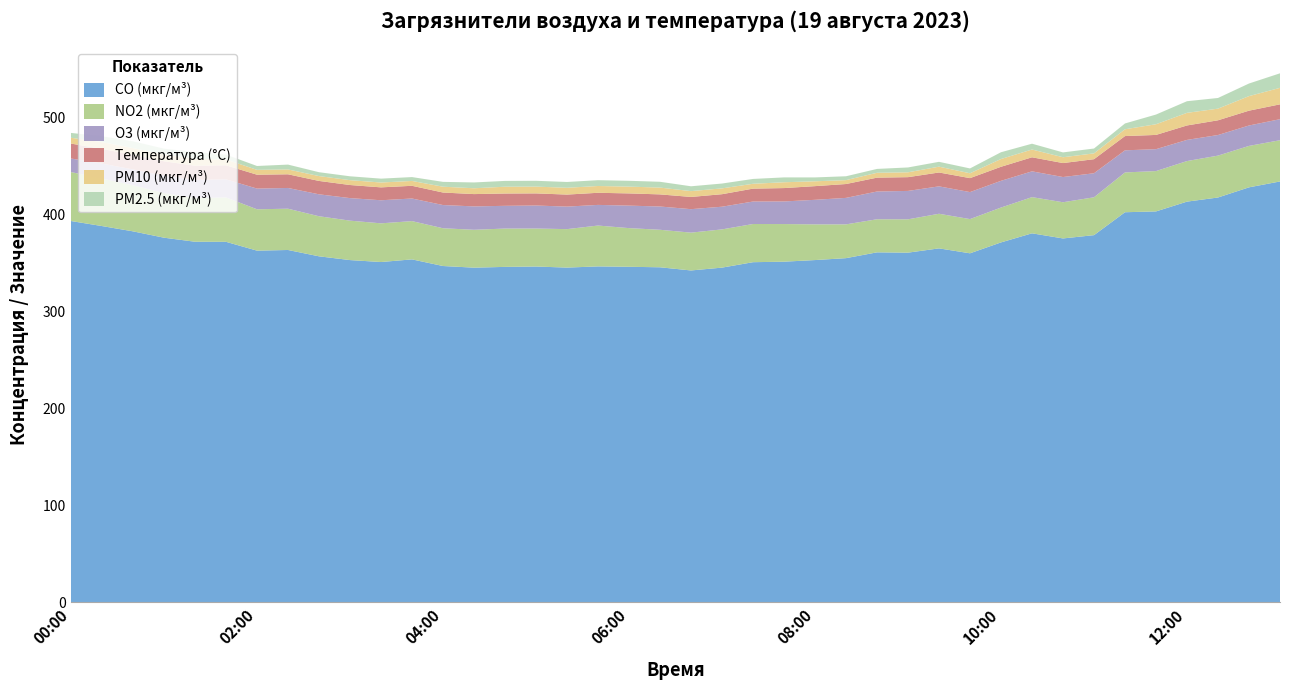

Reading left to right, transcribe all the data shown in this chart.

CO (мкг/м³): 393.0	387.8	382.3	375.8	371.6	371.5	362.4	363.1	356.6	352.7	350.7	353.4	346.6	344.9	345.7	346.1	345.0	346.2	345.8	345.3	342.0	344.9	350.5	351.1	352.7	354.7	360.7	360.4	364.8	359.7	370.9	380.3	375.0	378.4	402.0	402.9	413.0	417.2	427.7	433.8
NO2 (мкг/м³): 50.5	49.0	47.5	46.0	45.2	45.8	42.6	42.6	41.3	40.7	39.9	39.5	38.9	39.1	39.5	39.2	39.7	42.1	39.9	38.7	39.0	39.4	39.4	38.8	36.8	34.8	34.1	34.4	35.7	35.3	36.0	37.3	37.3	39.0	41.0	41.6	41.8	43.2	42.7	42.5
O3 (мкг/м³): 14.0	15.3	16.4	18.0	18.6	18.6	21.4	21.4	22.6	23.2	23.8	23.3	23.9	24.1	23.4	23.7	23.2	21.3	23.2	24.0	24.2	23.4	23.2	23.3	25.3	27.3	28.6	29.3	28.3	27.8	27.5	26.6	26.0	24.8	22.8	22.6	21.8	21.2	21.0	21.7
Температура (°C): 15.4	15.2	15.0	14.8	14.6	14.5	14.3	14.1	13.8	13.5	13.3	13.1	12.9	12.7	12.7	12.5	12.4	12.5	12.6	12.5	12.6	12.9	13.3	13.8	14.1	14.3	14.3	14.2	14.3	14.4	14.5	14.5	14.4	14.5	14.7	14.7	14.9	15.2	15.3	15.3
PM10 (мкг/м³): 6.0	7.0	7.0	7.0	7.0	6.0	5.0	5.0	5.0	5.0	5.0	5.0	6.0	6.0	7.0	7.0	7.0	7.0	7.0	7.0	6.0	6.0	5.0	6.0	5.0	4.0	5.0	5.0	6.0	5.0	8.0	8.0	6.0	6.0	7.0	11.0	13.0	12.0	15.0	17.0
PM2.5 (мкг/м³): 5.0	6.0	7.0	6.0	7.0	5.0	4.0	5.0	4.0	4.0	4.0	4.0	5.0	6.0	6.0	6.0	6.0	6.0	6.0	6.0	5.0	5.0	5.0	5.0	4.0	4.0	4.0	5.0	5.0	5.0	7.0	6.0	5.0	5.0	6.0	10.0	12.0	11.0	13.0	15.0